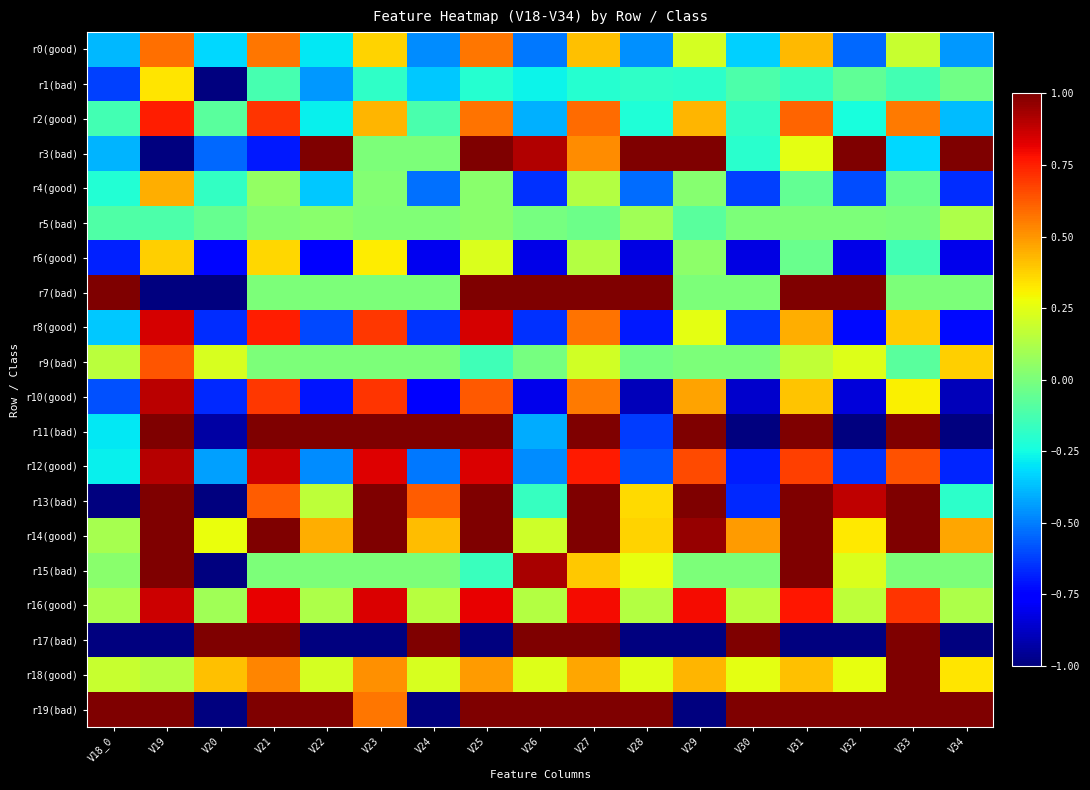

Reading right to left, what are all the values shown in this chart?

r0(good): V34=-0.5	V33=0.2	V32=-0.5	V31=0.4	V30=-0.3	V29=0.2	V28=-0.5	V27=0.4	V26=-0.5	V25=0.6	V24=-0.5	V23=0.4	V22=-0.3	V21=0.6	V20=-0.3	V19=0.6	V18_0=-0.4
r1(bad): V34=-0.0	V33=-0.1	V32=-0.1	V31=-0.2	V30=-0.1	V29=-0.2	V28=-0.2	V27=-0.2	V26=-0.3	V25=-0.2	V24=-0.4	V23=-0.2	V22=-0.5	V21=-0.1	V20=-1.0	V19=0.3	V18_0=-0.6
r2(good): V34=-0.4	V33=0.6	V32=-0.2	V31=0.6	V30=-0.2	V29=0.4	V28=-0.2	V27=0.6	V26=-0.4	V25=0.6	V24=-0.1	V23=0.4	V22=-0.3	V21=0.7	V20=-0.1	V19=0.8	V18_0=-0.1
r3(bad): V34=1.0	V33=-0.3	V32=1.0	V31=0.3	V30=-0.2	V29=1.0	V28=1.0	V27=0.5	V26=0.9	V25=1.0	V24=0.0	V23=0.0	V22=1.0	V21=-0.7	V20=-0.5	V19=-1.0	V18_0=-0.4
r4(good): V34=-0.7	V33=-0.0	V32=-0.6	V31=-0.1	V30=-0.6	V29=0.0	V28=-0.5	V27=0.1	V26=-0.7	V25=0.0	V24=-0.5	V23=0.0	V22=-0.4	V21=0.1	V20=-0.2	V19=0.5	V18_0=-0.2
r5(bad): V34=0.1	V33=-0.0	V32=0.0	V31=0.0	V30=0.0	V29=-0.1	V28=0.1	V27=-0.0	V26=-0.0	V25=0.0	V24=0.0	V23=0.0	V22=0.0	V21=0.0	V20=-0.1	V19=-0.1	V18_0=-0.1
r6(good): V34=-0.8	V33=-0.1	V32=-0.8	V31=-0.0	V30=-0.8	V29=0.0	V28=-0.8	V27=0.1	V26=-0.8	V25=0.2	V24=-0.8	V23=0.3	V22=-0.8	V21=0.4	V20=-0.7	V19=0.4	V18_0=-0.7
r7(bad): V34=0.0	V33=0.0	V32=1.0	V31=1.0	V30=0.0	V29=0.0	V28=1.0	V27=1.0	V26=1.0	V25=1.0	V24=0.0	V23=0.0	V22=0.0	V21=0.0	V20=-1.0	V19=-1.0	V18_0=1.0
r8(good): V34=-0.7	V33=0.4	V32=-0.7	V31=0.5	V30=-0.6	V29=0.3	V28=-0.7	V27=0.6	V26=-0.7	V25=0.9	V24=-0.6	V23=0.7	V22=-0.6	V21=0.8	V20=-0.7	V19=0.8	V18_0=-0.4
r9(bad): V34=0.4	V33=-0.1	V32=0.2	V31=0.2	V30=0.0	V29=0.0	V28=-0.0	V27=0.2	V26=-0.0	V25=-0.1	V24=0.0	V23=0.0	V22=0.0	V21=0.0	V20=0.2	V19=0.6	V18_0=0.2
r10(good): V34=-0.9	V33=0.3	V32=-0.8	V31=0.4	V30=-0.9	V29=0.5	V28=-0.9	V27=0.6	V26=-0.8	V25=0.6	V24=-0.8	V23=0.7	V22=-0.7	V21=0.7	V20=-0.7	V19=0.9	V18_0=-0.6
r11(bad): V34=-1.0	V33=1.0	V32=-1.0	V31=1.0	V30=-1.0	V29=1.0	V28=-0.6	V27=1.0	V26=-0.4	V25=1.0	V24=1.0	V23=1.0	V22=1.0	V21=1.0	V20=-0.9	V19=1.0	V18_0=-0.3
r12(good): V34=-0.7	V33=0.6	V32=-0.6	V31=0.7	V30=-0.7	V29=0.7	V28=-0.6	V27=0.8	V26=-0.5	V25=0.8	V24=-0.5	V23=0.8	V22=-0.5	V21=0.9	V20=-0.4	V19=0.9	V18_0=-0.3
r13(bad): V34=-0.2	V33=1.0	V32=0.9	V31=1.0	V30=-0.7	V29=1.0	V28=0.4	V27=1.0	V26=-0.2	V25=1.0	V24=0.6	V23=1.0	V22=0.2	V21=0.6	V20=-1.0	V19=1.0	V18_0=-1.0
r14(good): V34=0.5	V33=1.0	V32=0.3	V31=1.0	V30=0.5	V29=1.0	V28=0.4	V27=1.0	V26=0.2	V25=1.0	V24=0.4	V23=1.0	V22=0.4	V21=1.0	V20=0.3	V19=1.0	V18_0=0.1
r15(bad): V34=0.0	V33=0.0	V32=0.2	V31=1.0	V30=0.0	V29=0.0	V28=0.3	V27=0.4	V26=0.9	V25=-0.2	V24=0.0	V23=0.0	V22=0.0	V21=0.0	V20=-1.0	V19=1.0	V18_0=0.0
r16(good): V34=0.1	V33=0.7	V32=0.2	V31=0.8	V30=0.2	V29=0.8	V28=0.1	V27=0.8	V26=0.1	V25=0.8	V24=0.1	V23=0.8	V22=0.1	V21=0.8	V20=0.1	V19=0.9	V18_0=0.1
r17(bad): V34=-1.0	V33=1.0	V32=-1.0	V31=-1.0	V30=1.0	V29=-1.0	V28=-1.0	V27=1.0	V26=1.0	V25=-1.0	V24=1.0	V23=-1.0	V22=-1.0	V21=1.0	V20=1.0	V19=-1.0	V18_0=-1.0
r18(good): V34=0.3	V33=1.0	V32=0.3	V31=0.4	V30=0.3	V29=0.4	V28=0.2	V27=0.5	V26=0.2	V25=0.5	V24=0.2	V23=0.5	V22=0.2	V21=0.5	V20=0.4	V19=0.1	V18_0=0.2
r19(bad): V34=1.0	V33=1.0	V32=1.0	V31=1.0	V30=1.0	V29=-1.0	V28=1.0	V27=1.0	V26=1.0	V25=1.0	V24=-1.0	V23=0.6	V22=1.0	V21=1.0	V20=-1.0	V19=1.0	V18_0=1.0